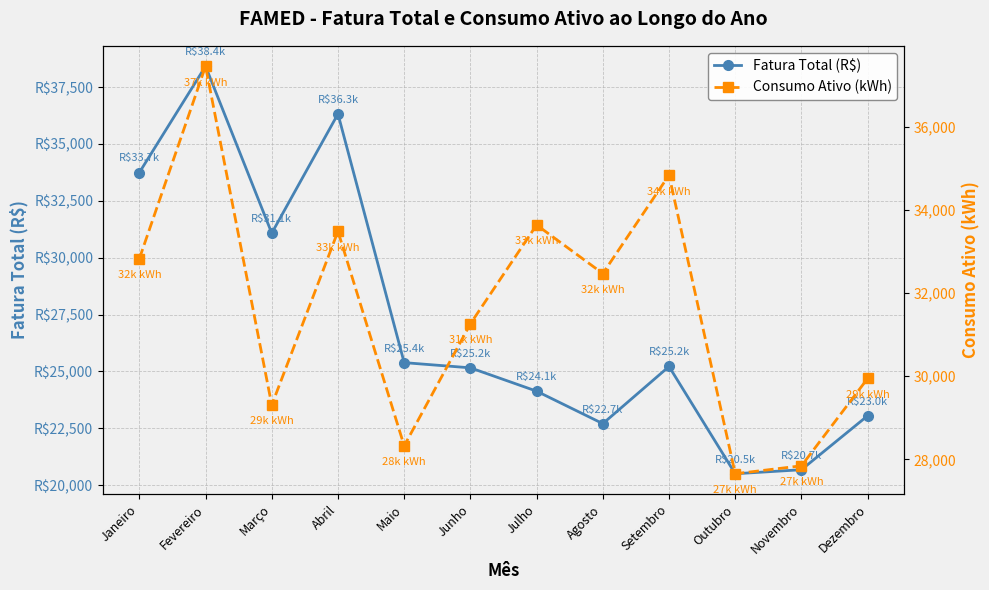

Rank the series by their average value, from highest to lowest.

Consumo Ativo (kWh), Fatura Total (R$)